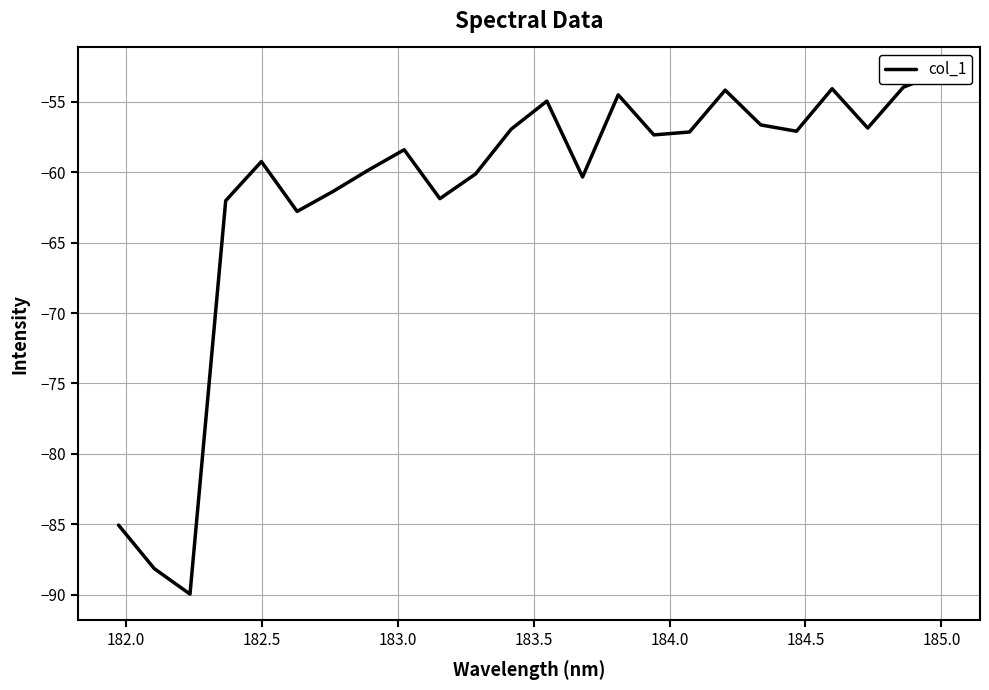

What is the value of the 21st point from the left?

-54.1